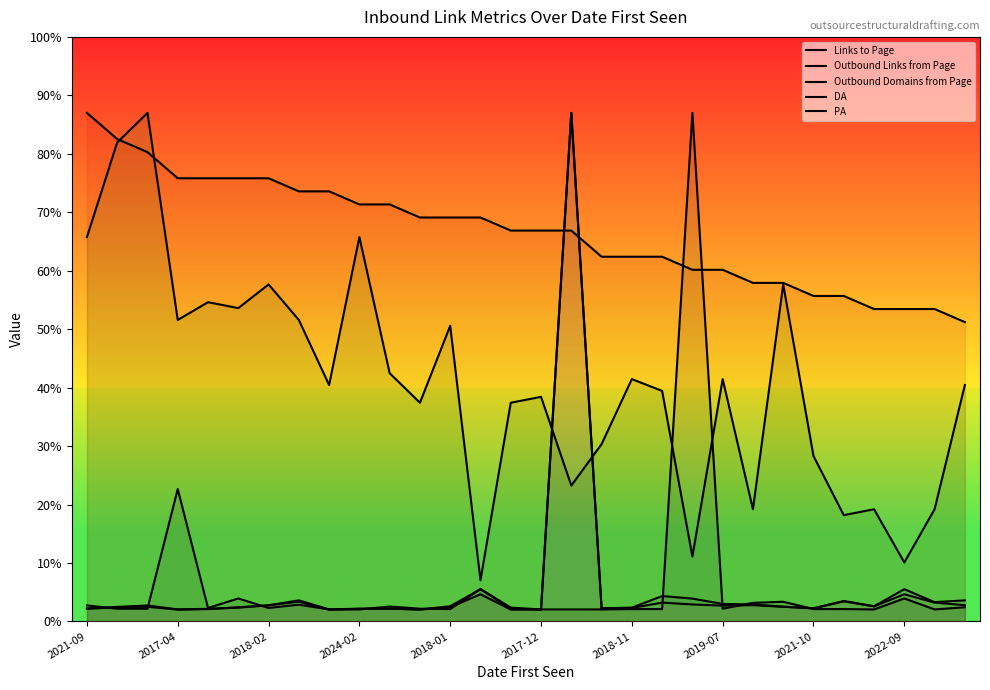

How many lines are shown in the chart?

5